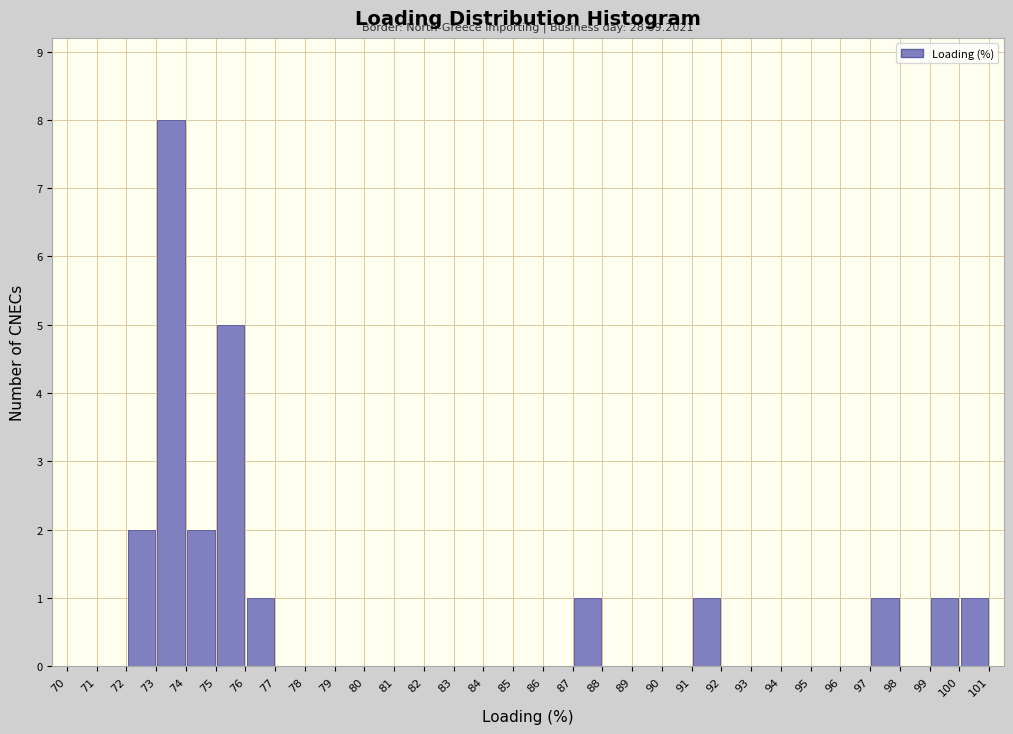

Over which range of the x-axis is the bar tallest?

73 to 74